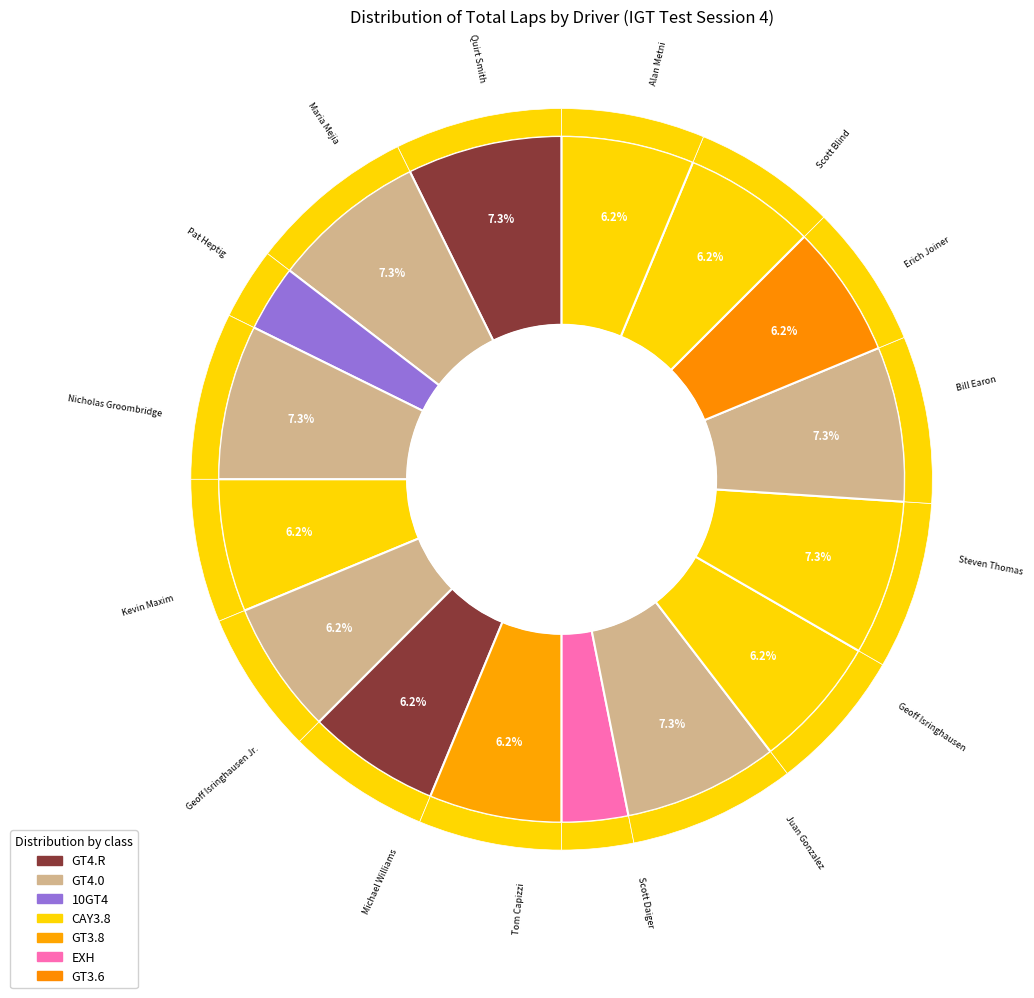

Is there any slice that represents more than half of the pie?

No